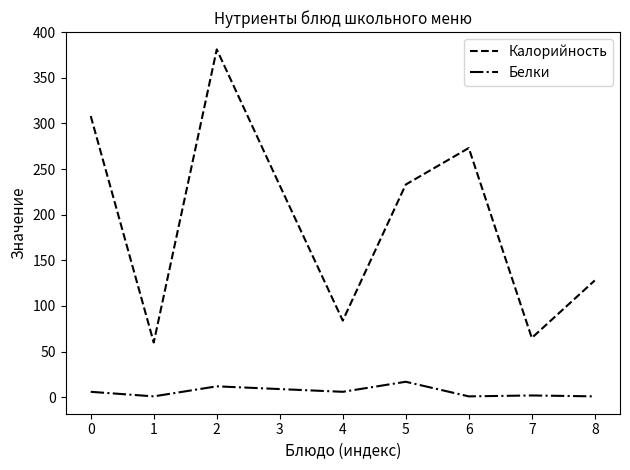

The Калорийность series shows 84 at 4. True or false?

True